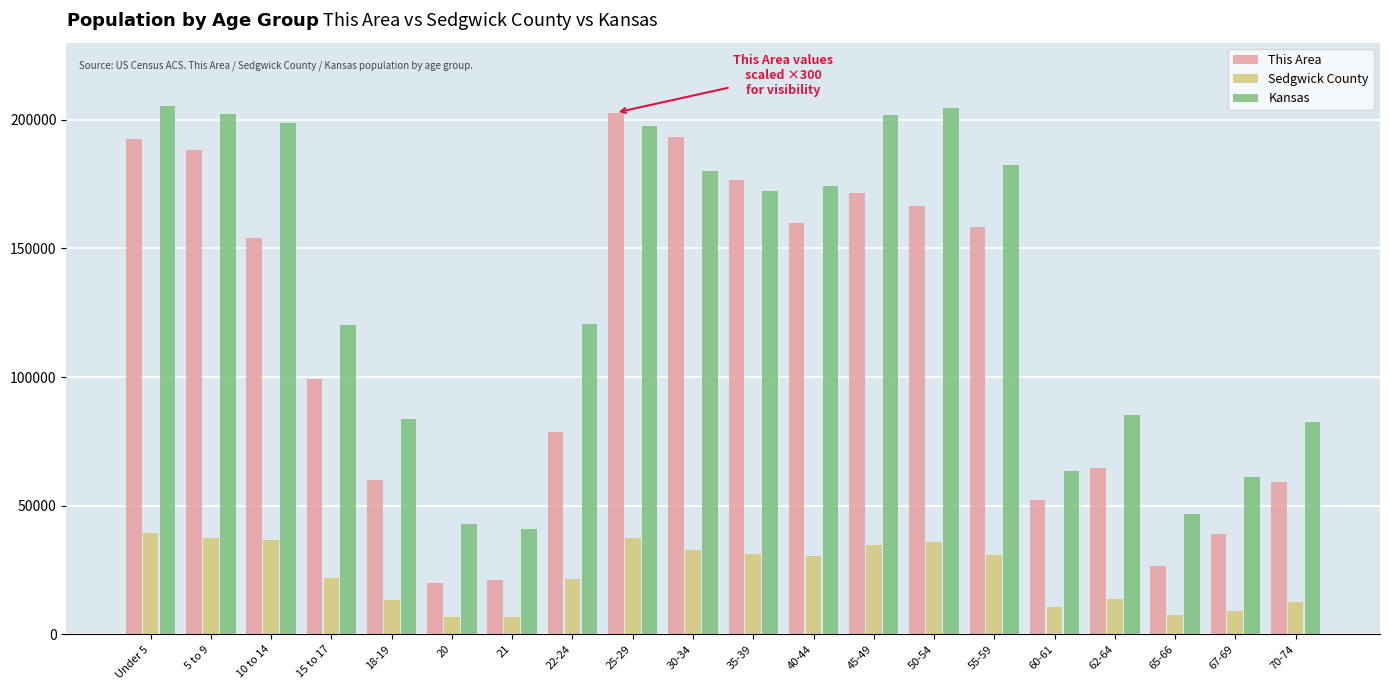

What is the difference between the highest and lowest values at 40-44?

143688